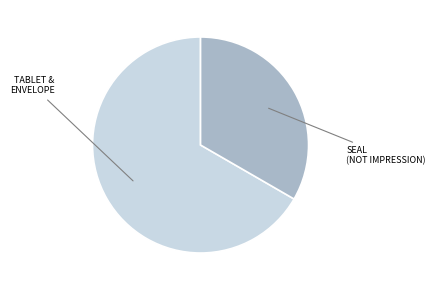

Does any single category account for the majority?

Yes